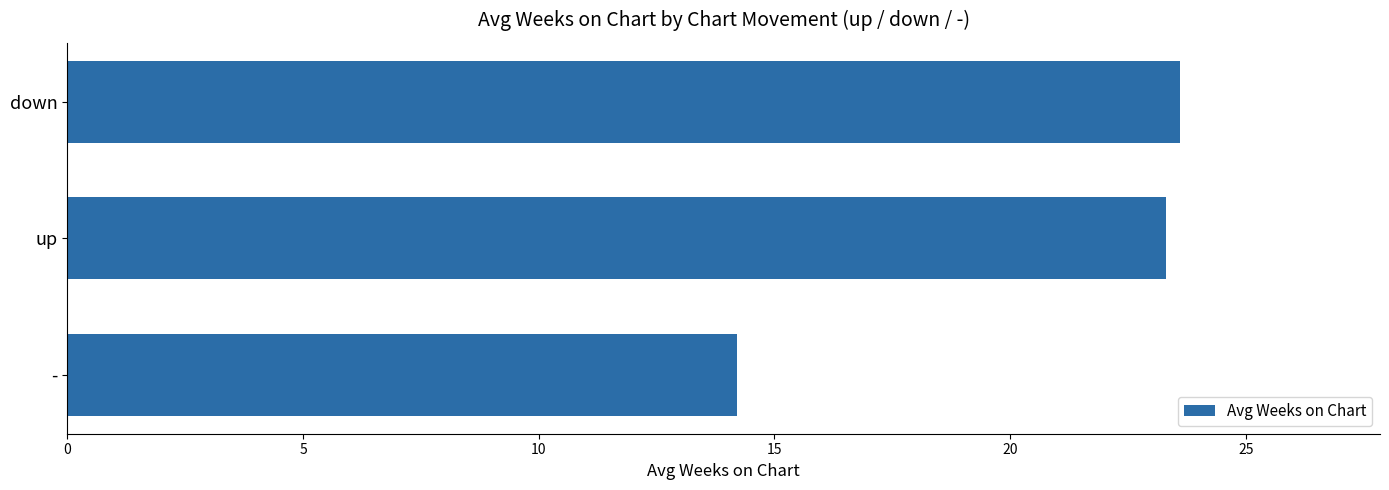

What is the average value?

20.4